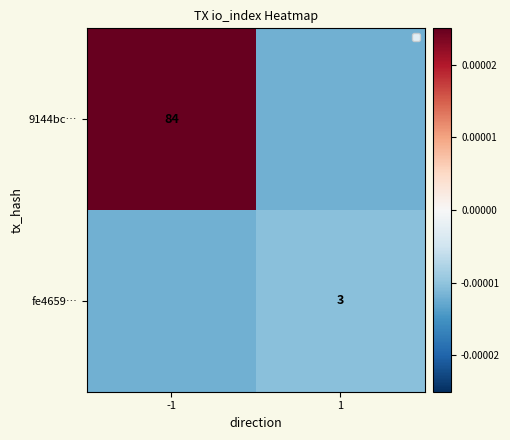

Is it true that 9144bc… equals 84.0 at -1?

True